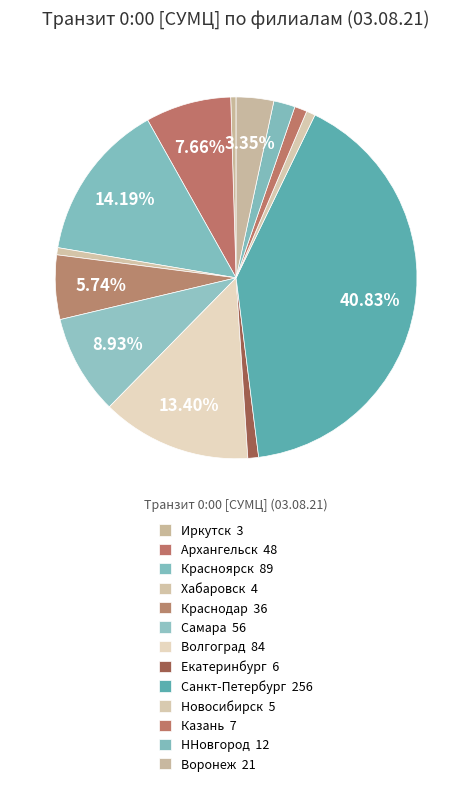

How many segments does this pie chart have?

13